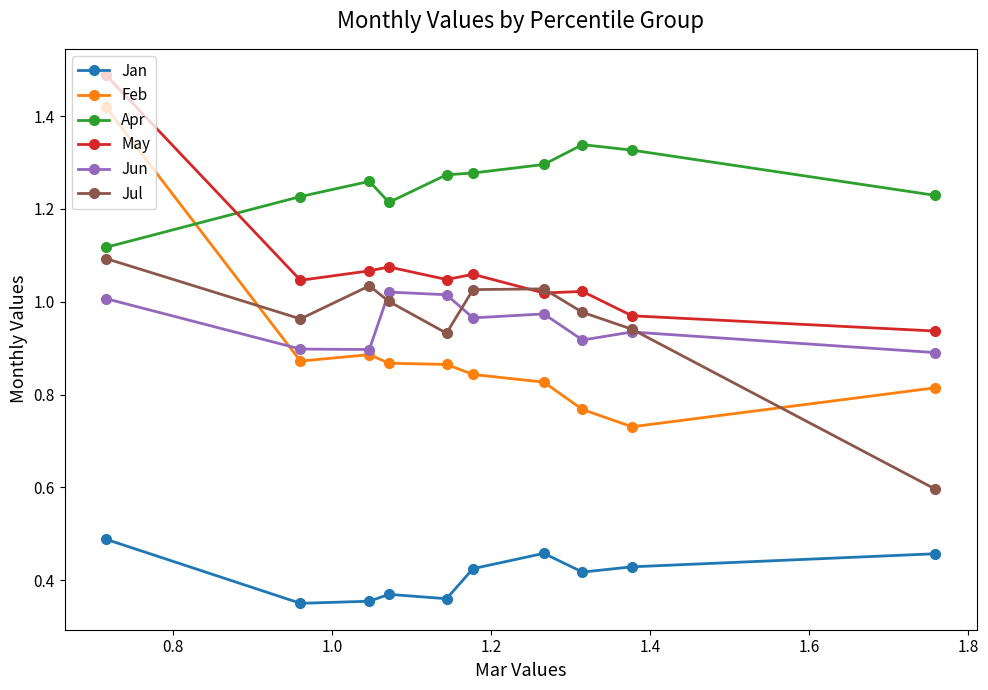

Rank the series by their maximum value, from highest to lowest.

May, Feb, Apr, Jul, Jun, Jan